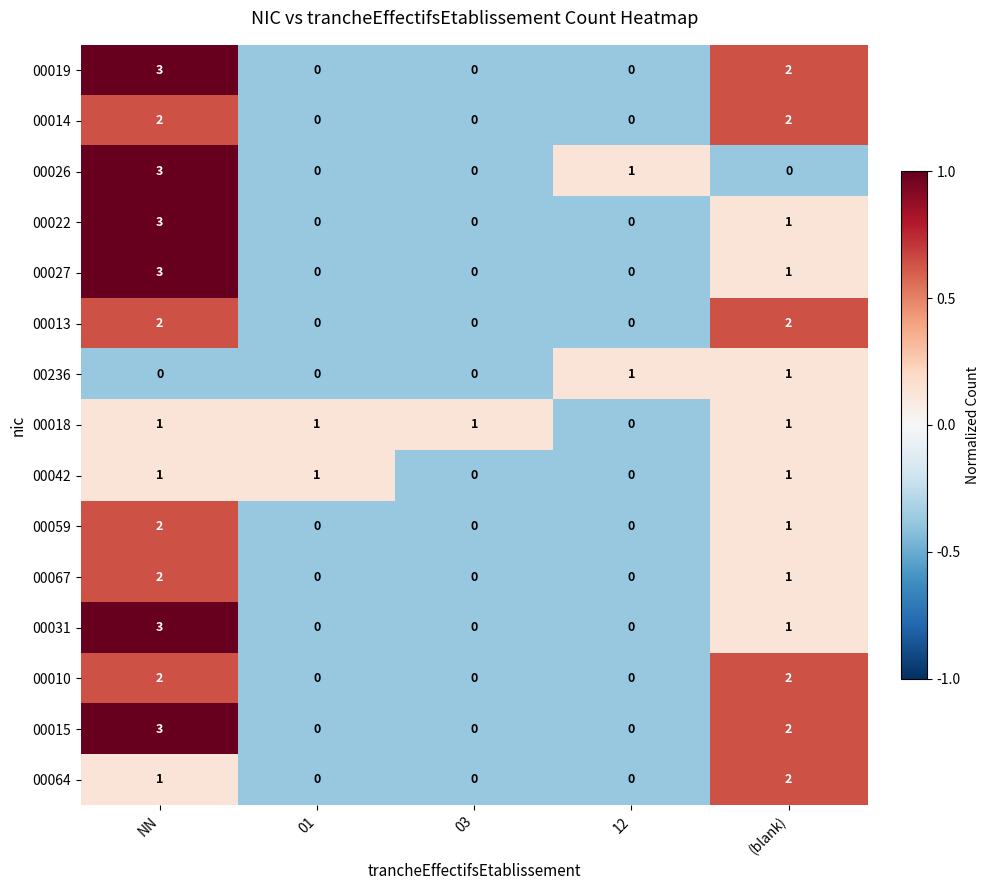

How many distinct data groups are displayed?

15